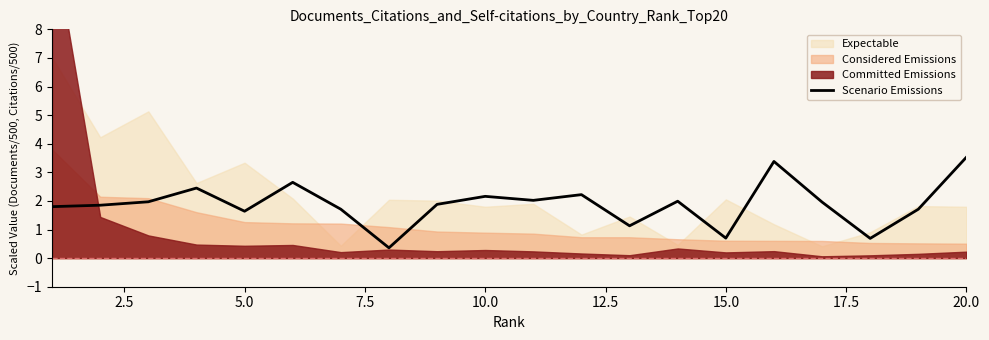

Reading left to right, what are all the values shown in this chart?

1.8	1.9	2.0	2.5	1.6	2.6	1.7	0.4	1.9	2.2	2.0	2.2	1.1	2.0	0.7	3.4	2.0	0.7	1.7	3.5